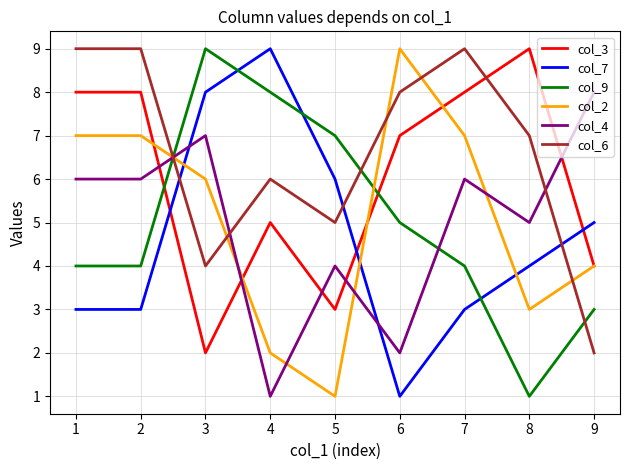

Count the col_9 values in the range 4 to 7.

5